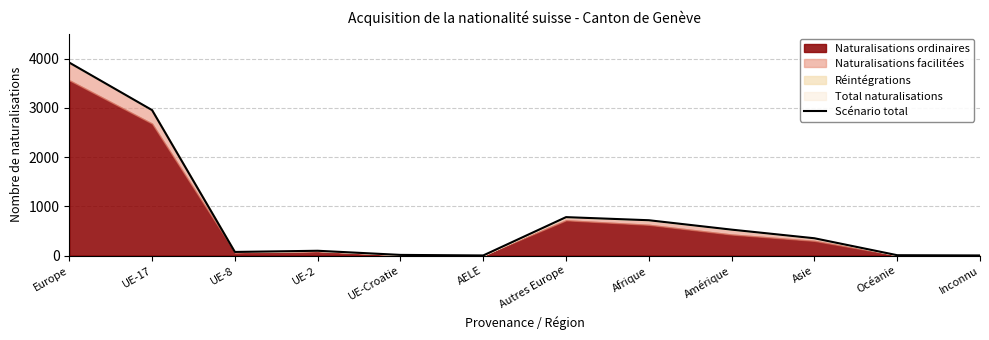

True or false: the data shows 590 at Asie.

False